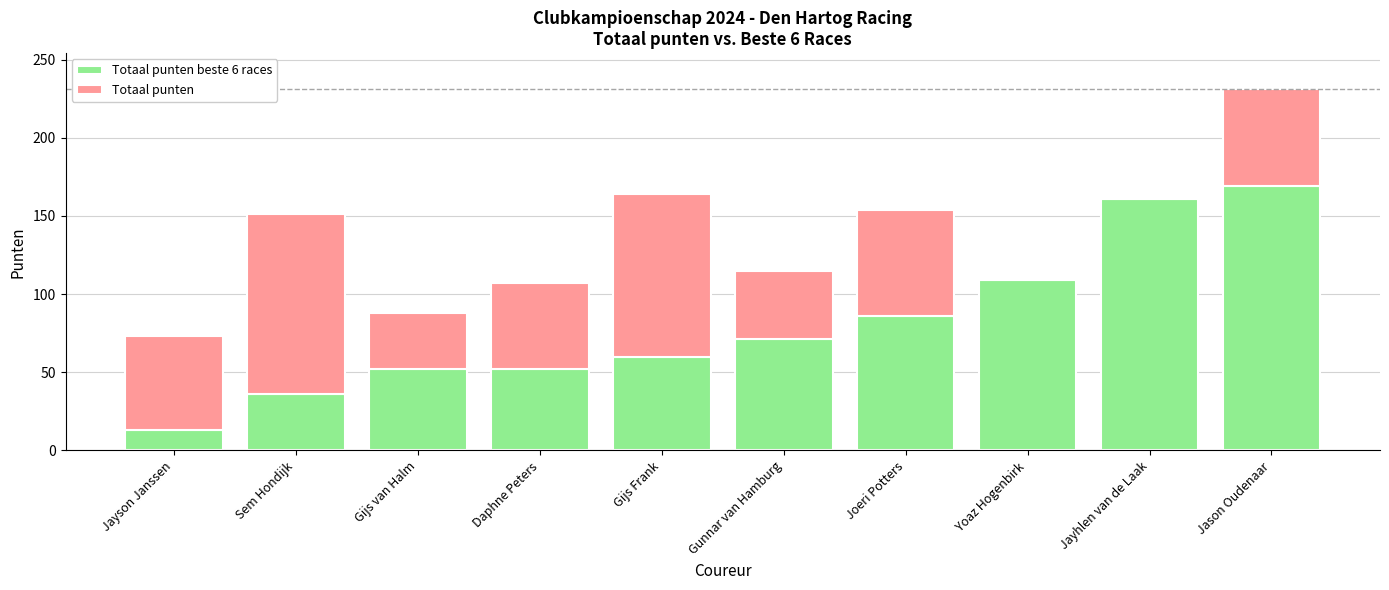

What is the total value across all series at Gijs Frank?

164